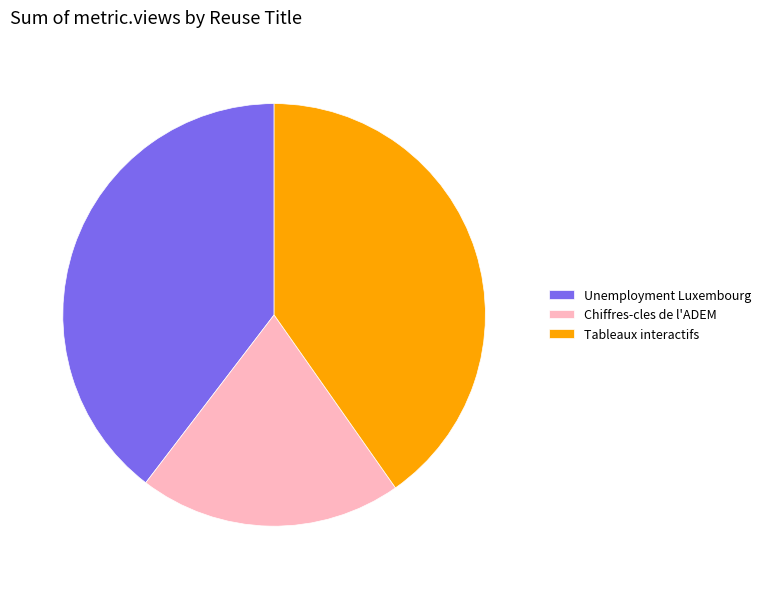

Which has a higher value, Chiffres-cles de l'ADEM or Tableaux interactifs?

Tableaux interactifs